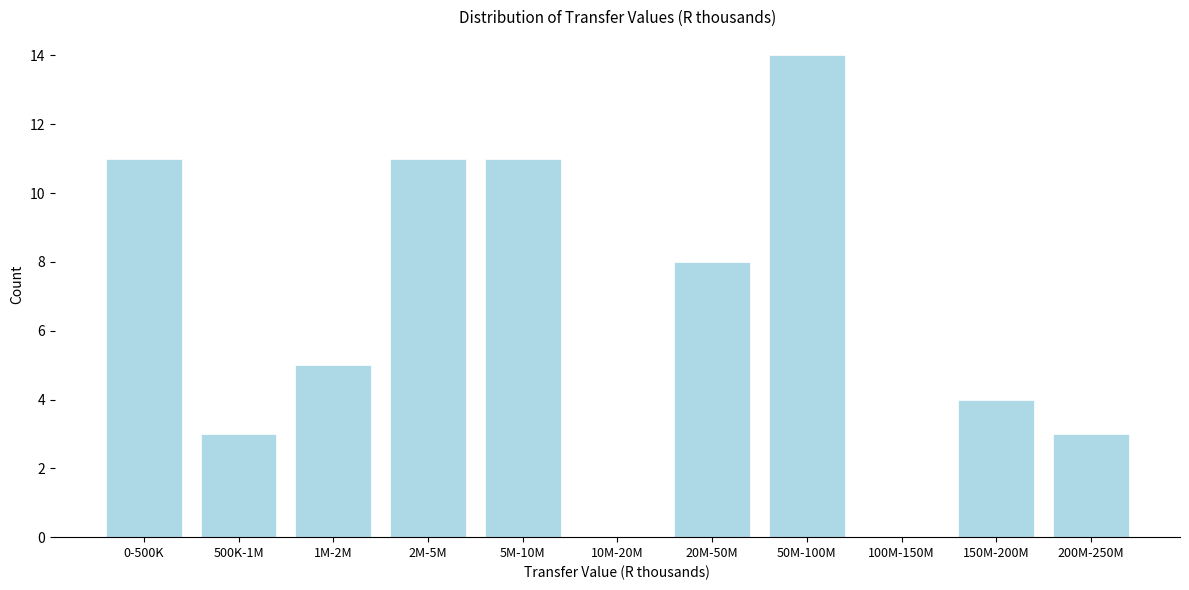

Reading left to right, what are all the values shown in this chart?

0-500K=11	500K-1M=3	1M-2M=5	2M-5M=11	5M-10M=11	10M-20M=0	20M-50M=8	50M-100M=14	100M-150M=0	150M-200M=4	200M-250M=3